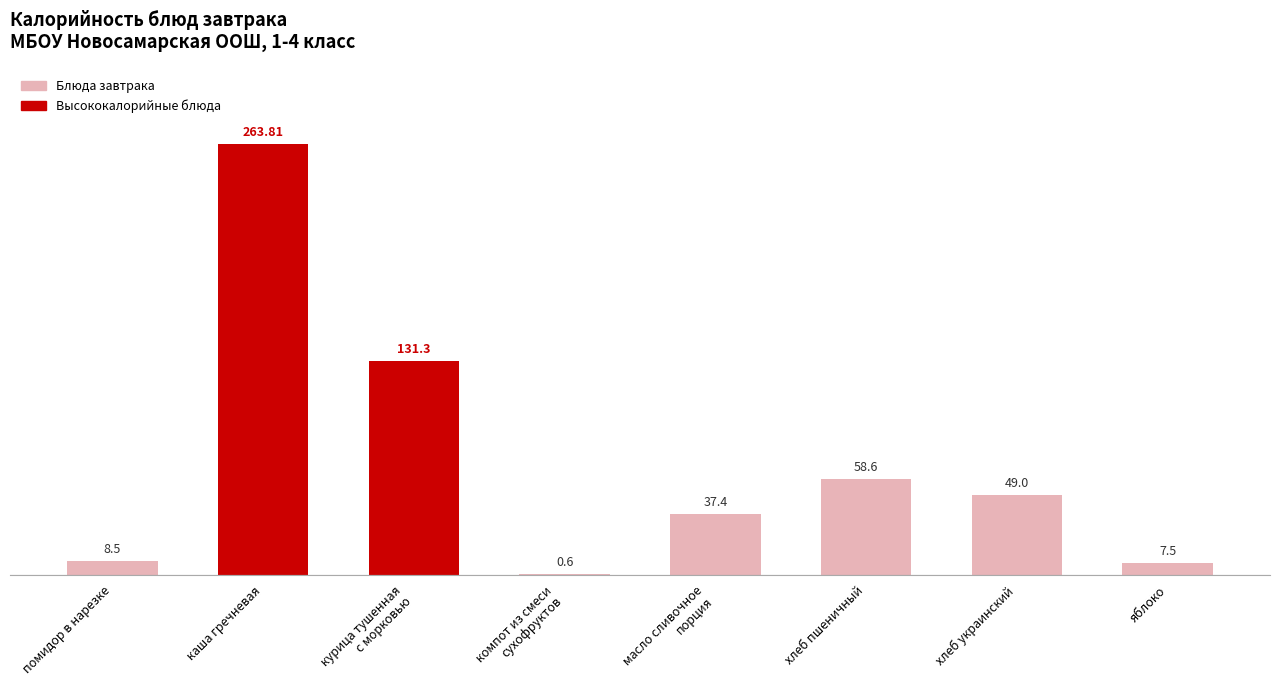

Which category has the highest value across all series?

каша гречневая